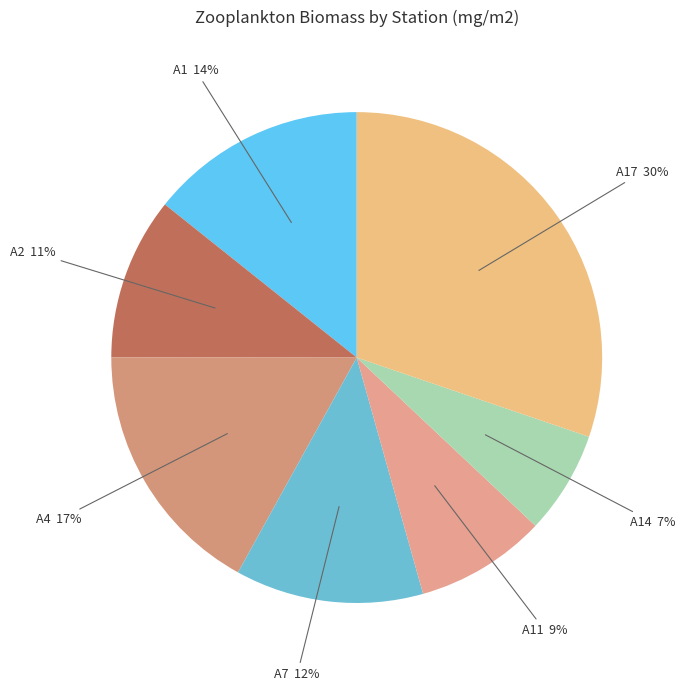

How many segments does this pie chart have?

7